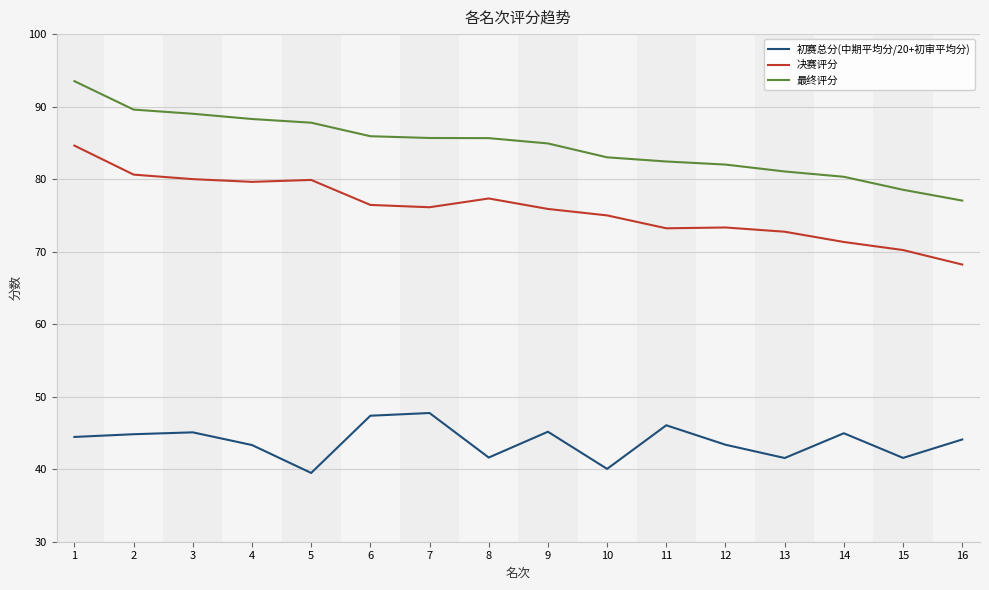

Is it true that 最终评分 equals 34.1 at 10?

False